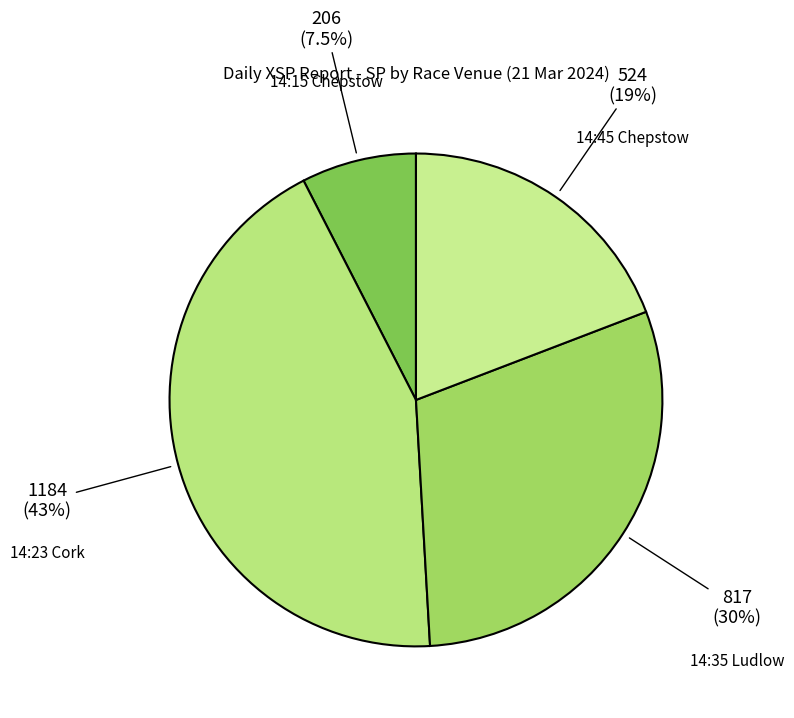

Does 14:23 Cork represent more than half of the total?

No